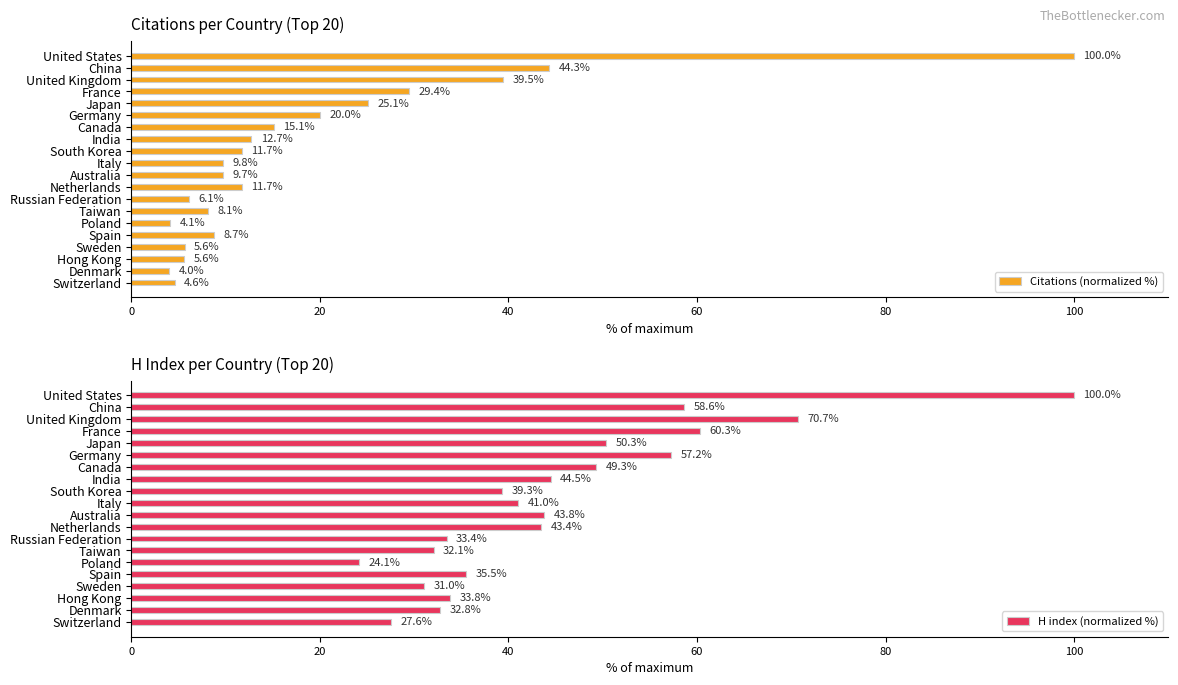

What is the difference between the Citations (normalized %) values at India and Spain?

4.0